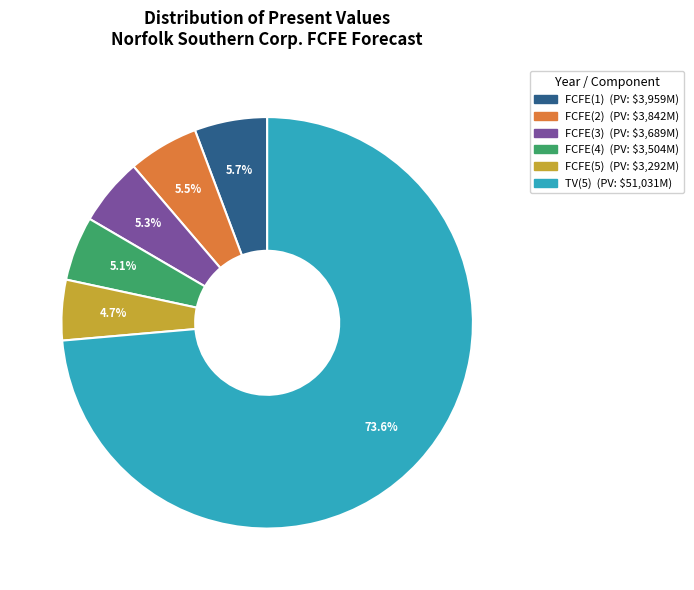

Is there a majority slice in this chart?

Yes